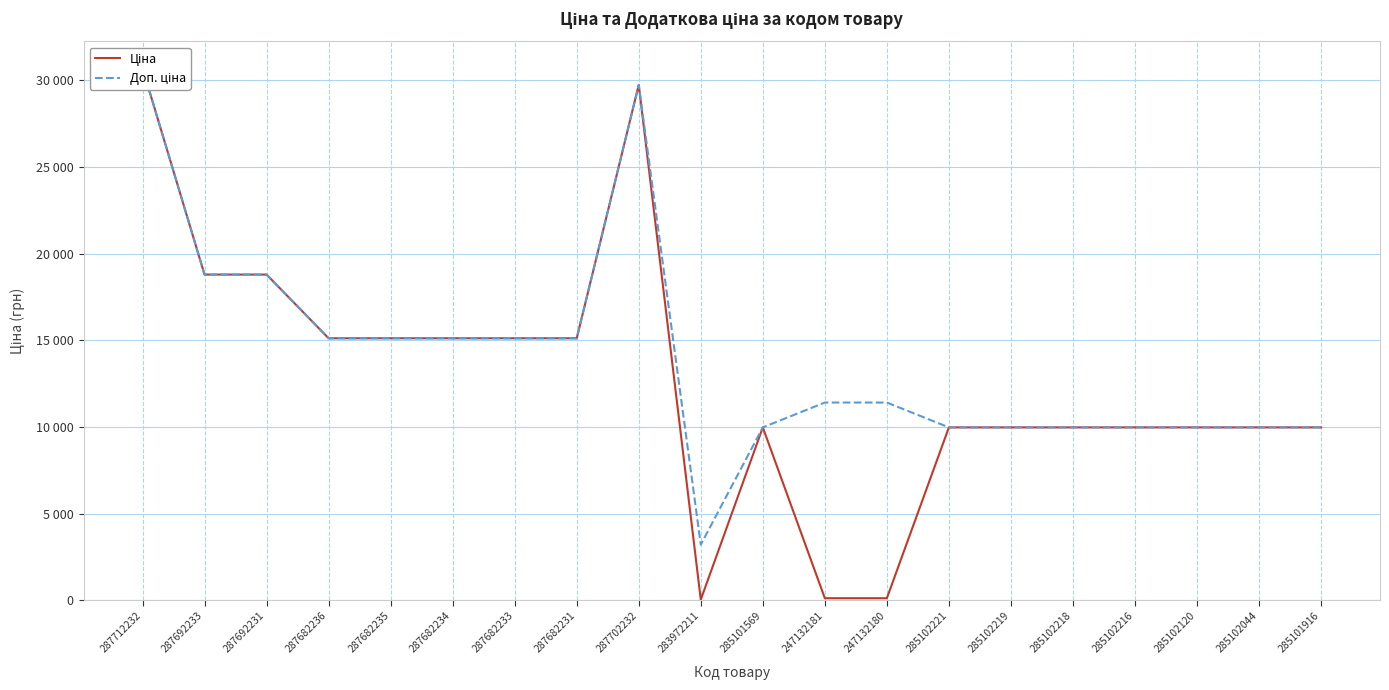

How many lines are shown in the chart?

2